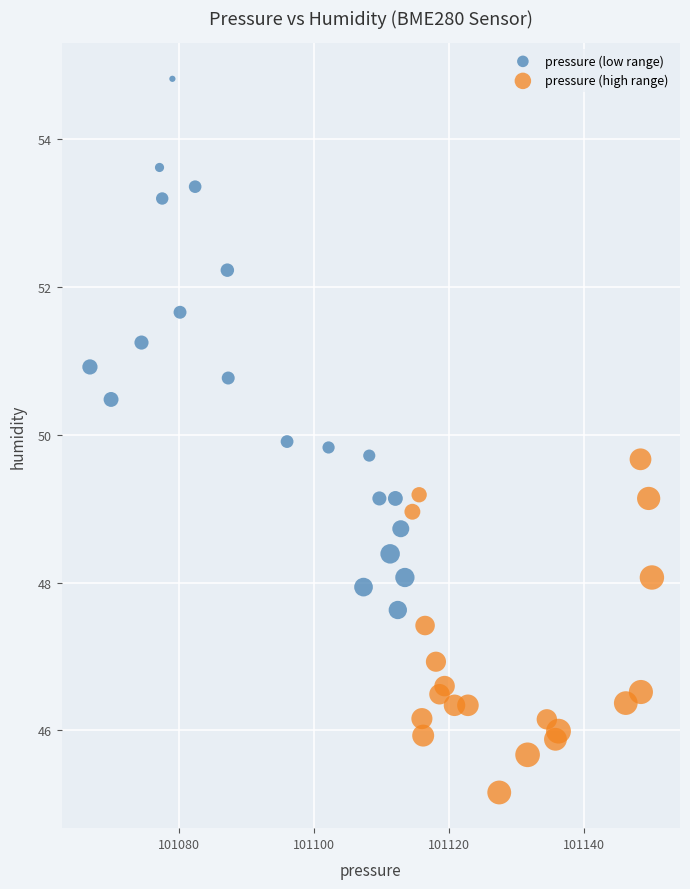

Which series has the widest spread of Y values?

pressure (low range)